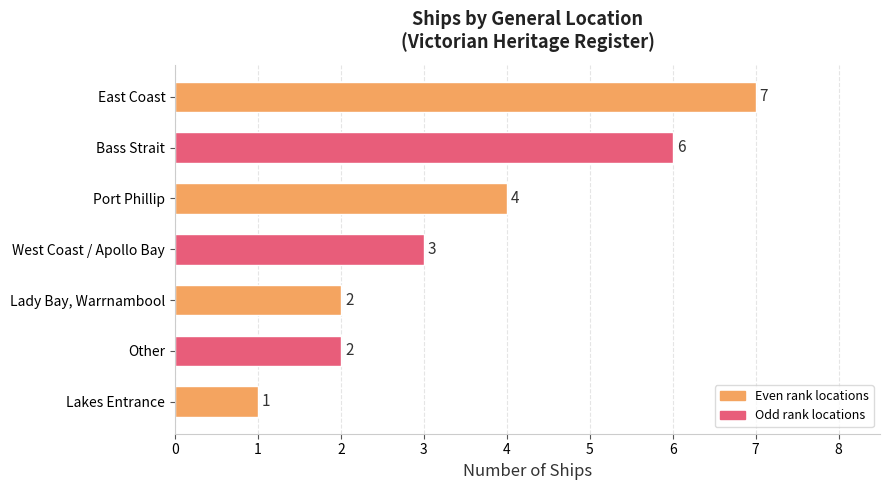

What position from the top is Port Phillip?

3